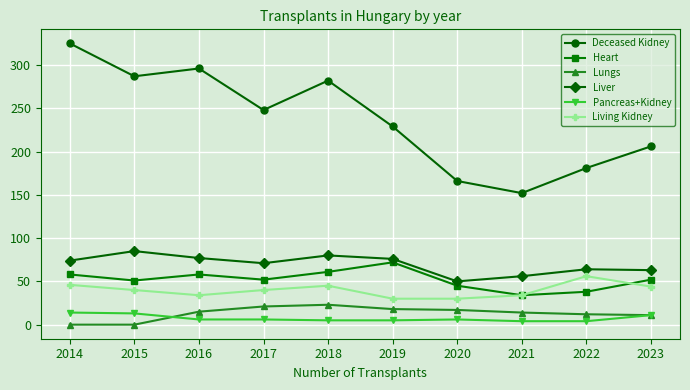

How many data points does each series have?

10